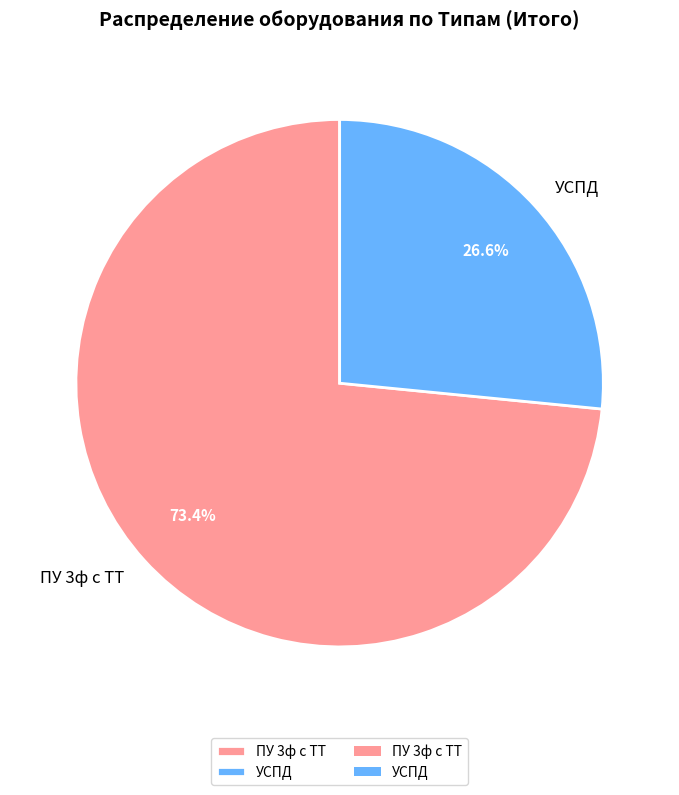

Which slice is the smallest?

УСПД